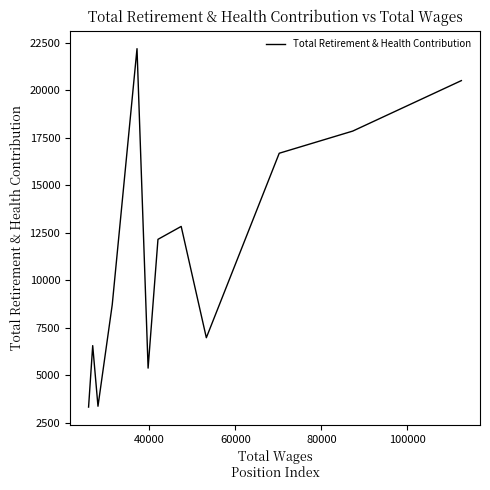

Does the chart have visible grid lines?

No